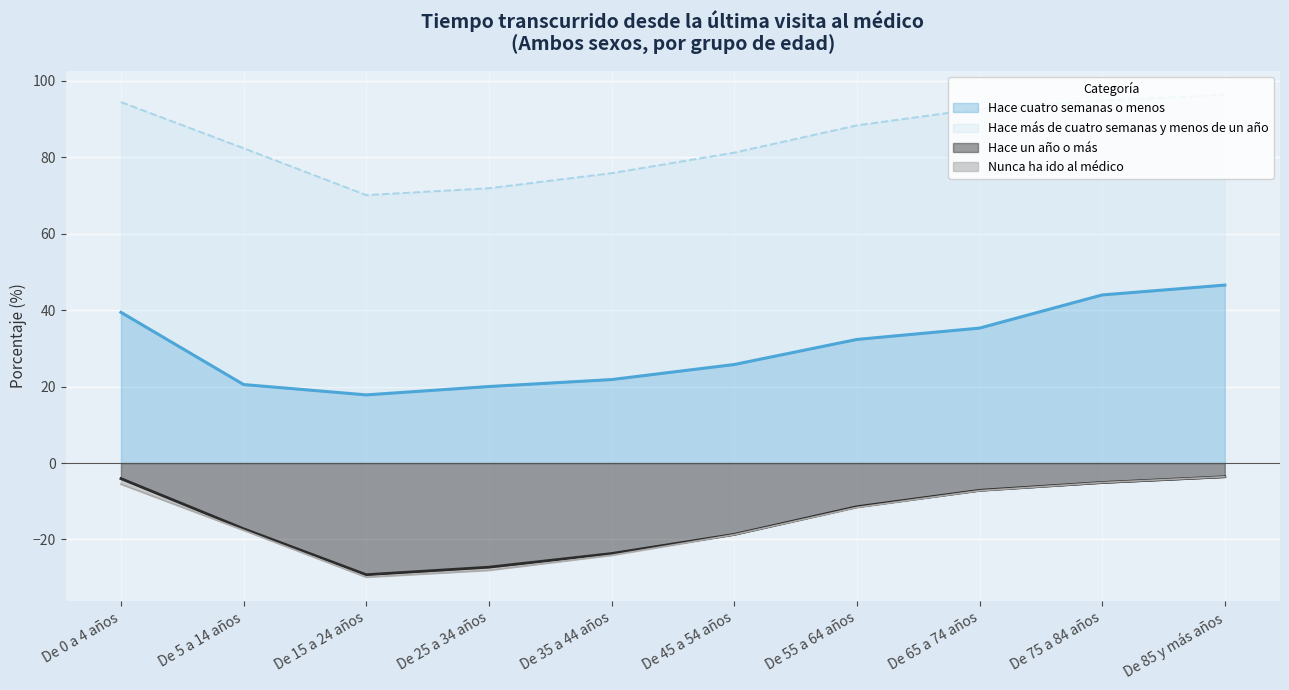

Between De 25 a 34 años and De 0 a 4 años, which is larger?

De 0 a 4 años